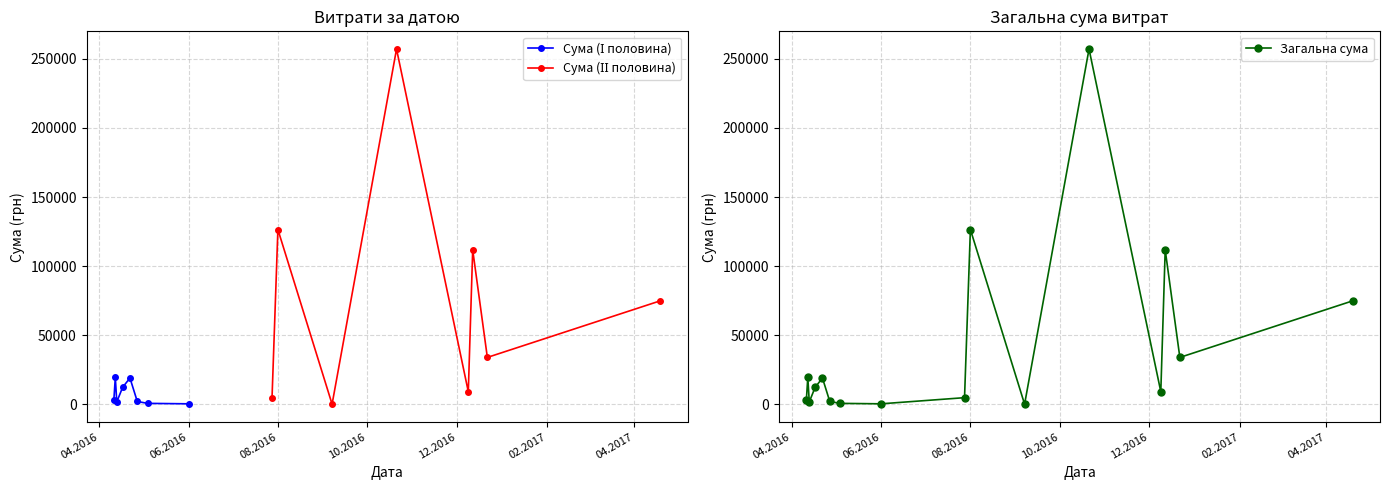

The value at 12.04.2016 is 715.2. True or false?

True